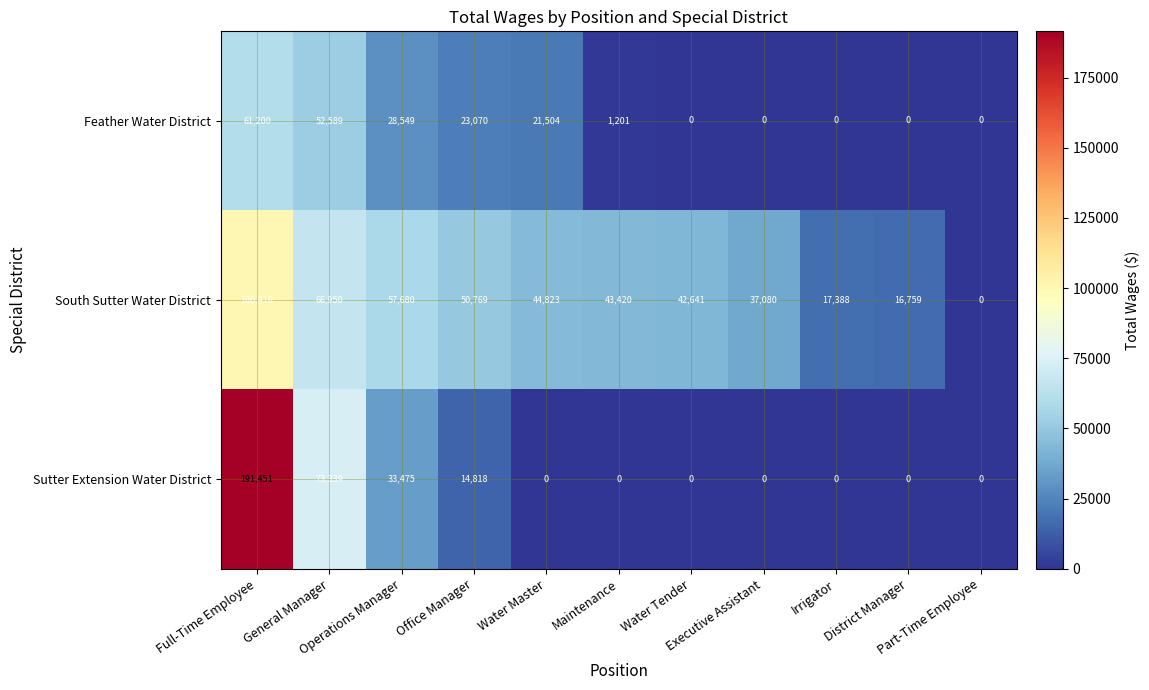

What is the greatest value displayed?

191451